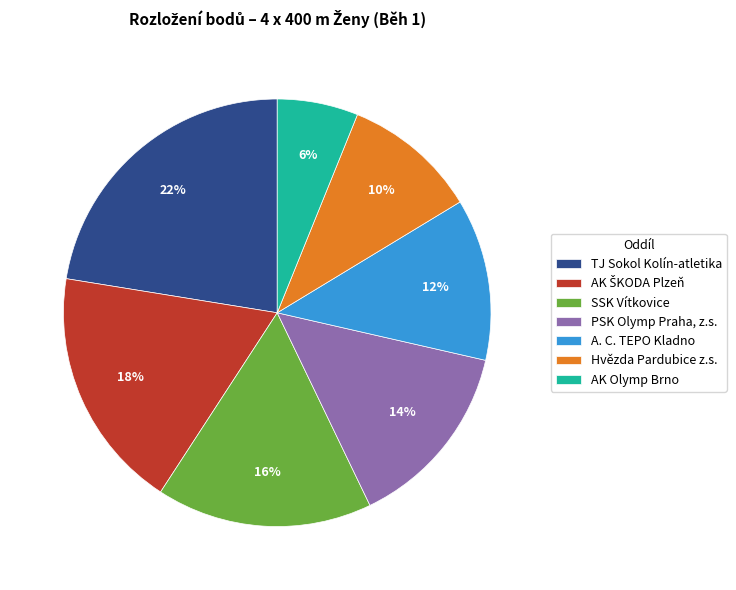

How many segments does this pie chart have?

7